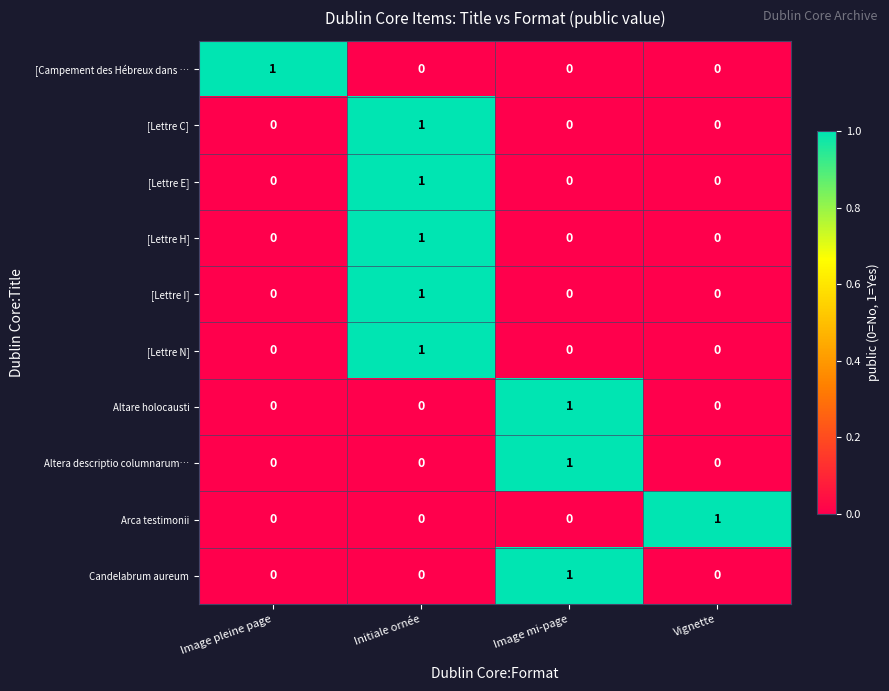

At which label does Arca testimonii reach its peak?

Vignette